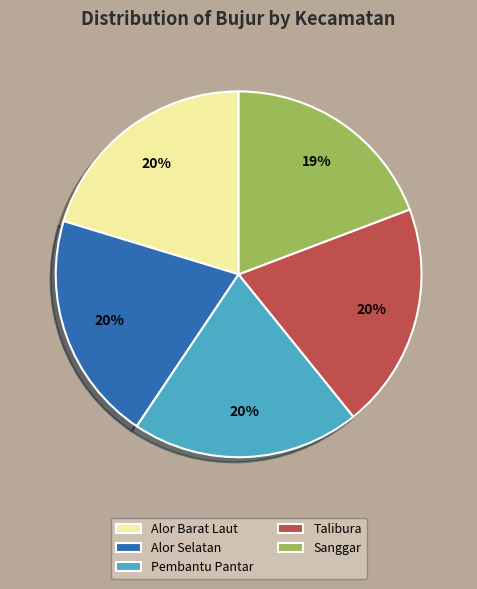

Between Pembantu Pantar and Sanggar, which is larger?

Pembantu Pantar